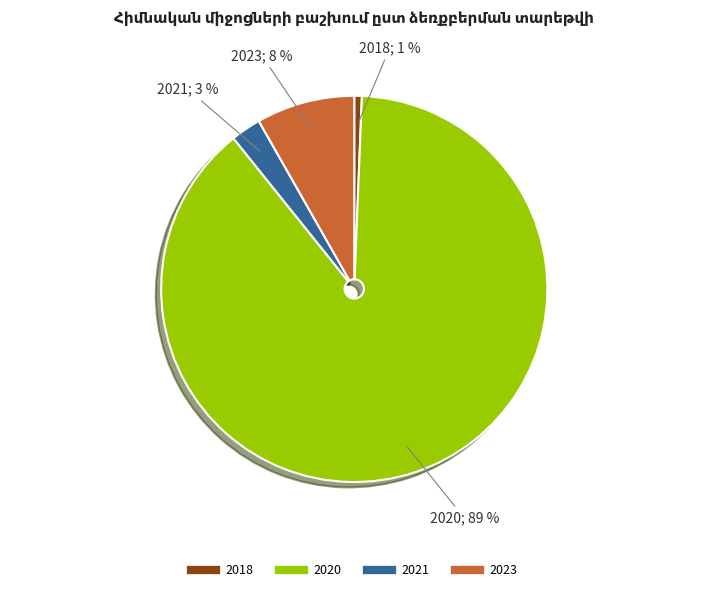

Which has a higher value, 2018 or 2021?

2021